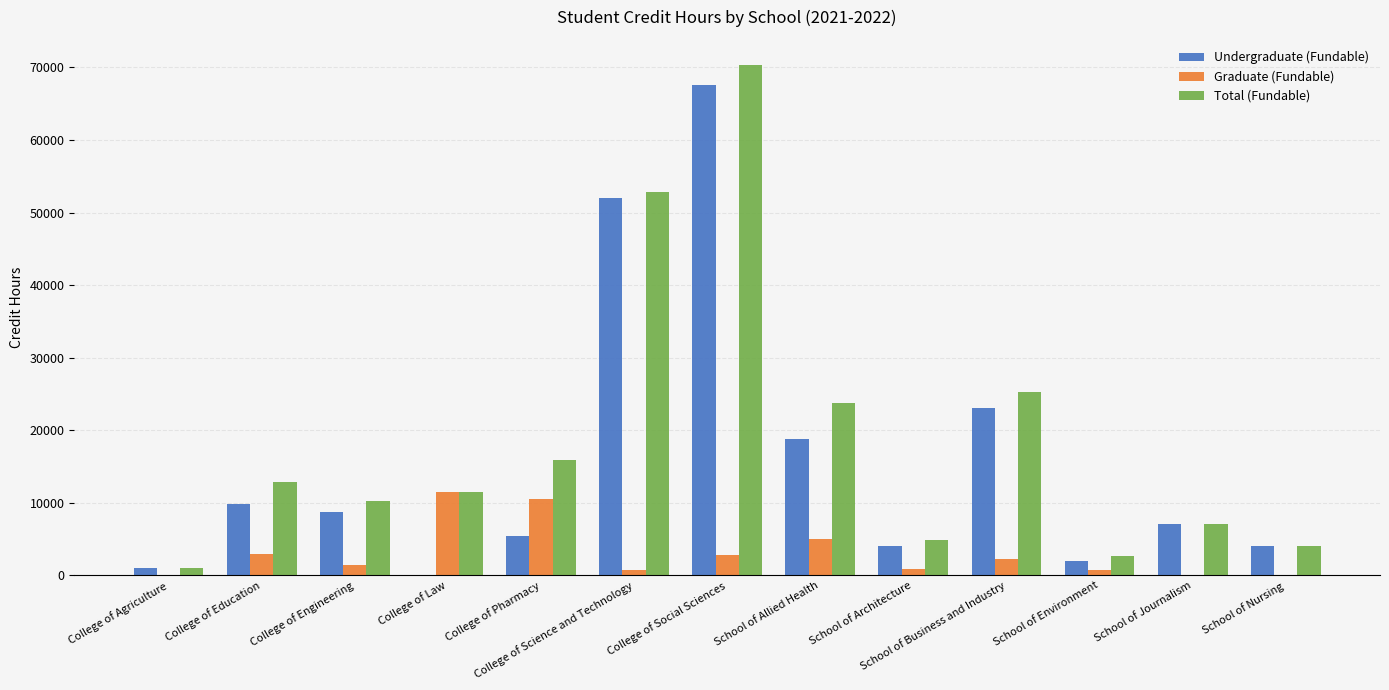

Between College of Science and Technology and School of Business and Industry, which series saw the biggest shift?

Undergraduate (Fundable)